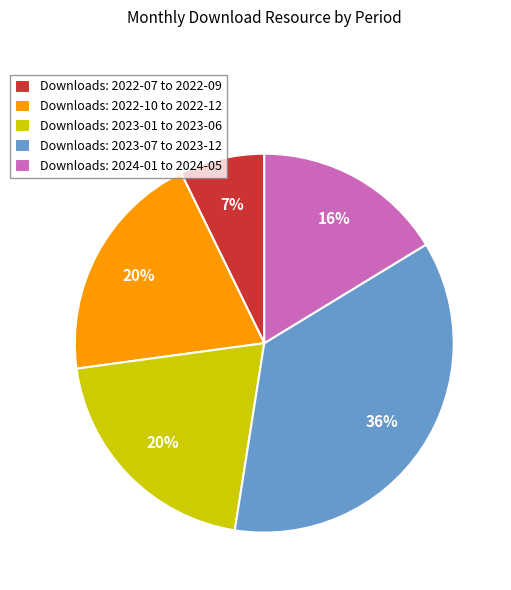

What is the smallest slice in the pie chart?

Downloads: 2022-07 to 2022-09